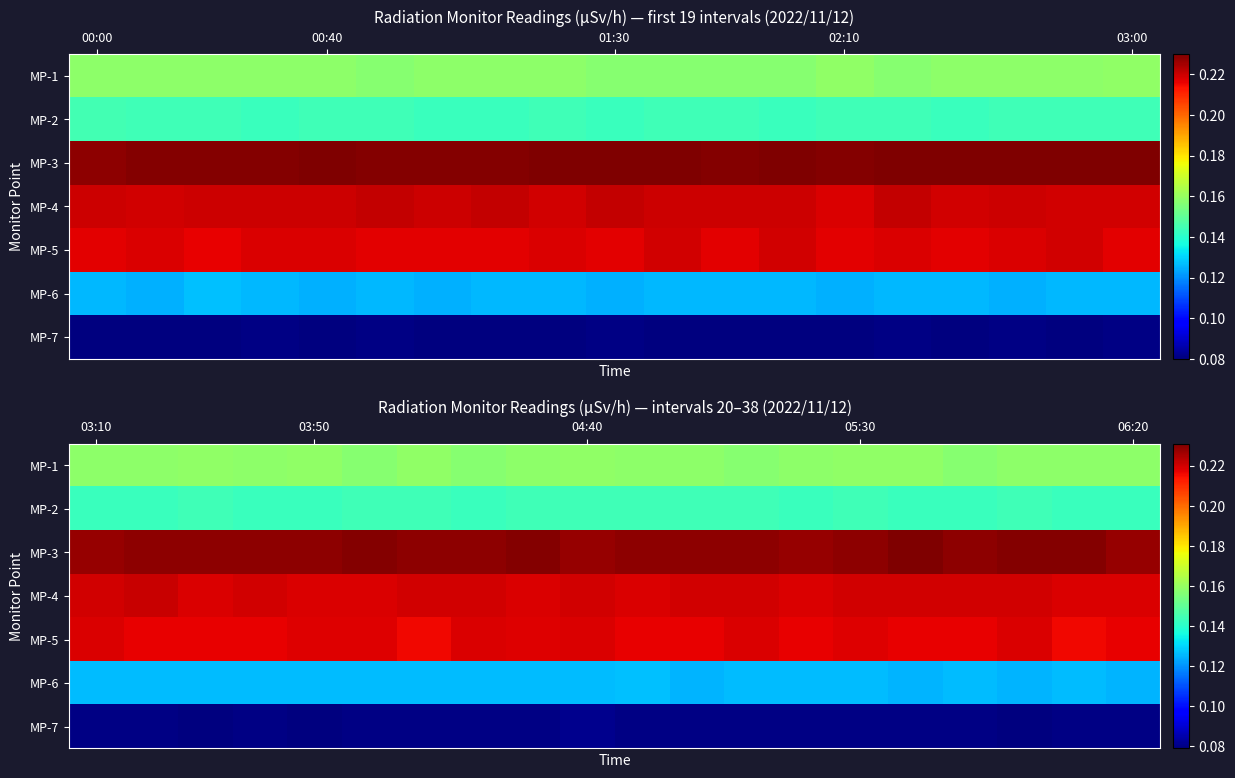

Which series has the largest total across all categories?

MP-3